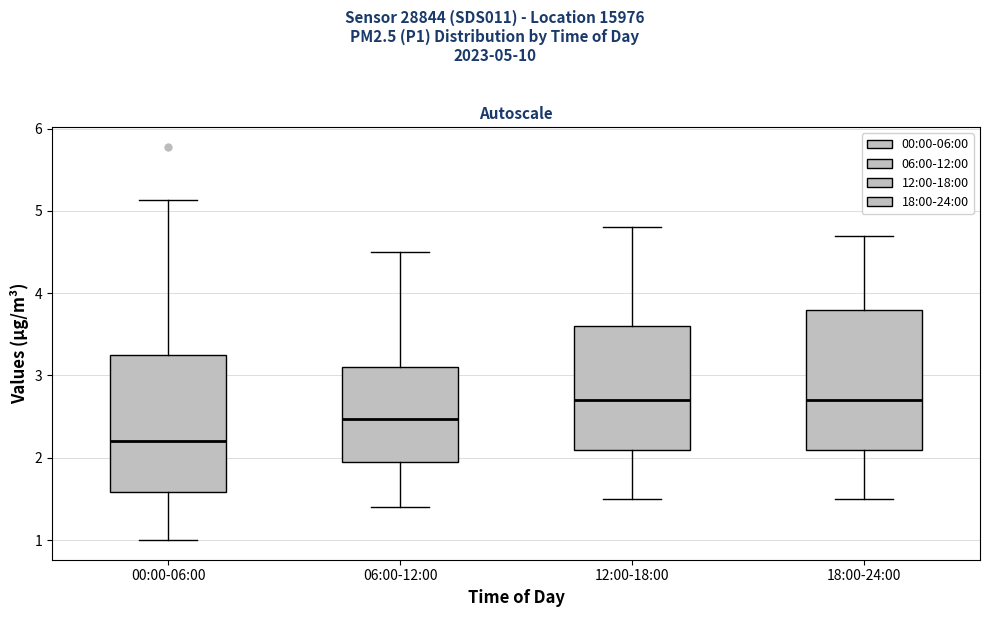

Which box's median line is the lowest?

00:00-06:00